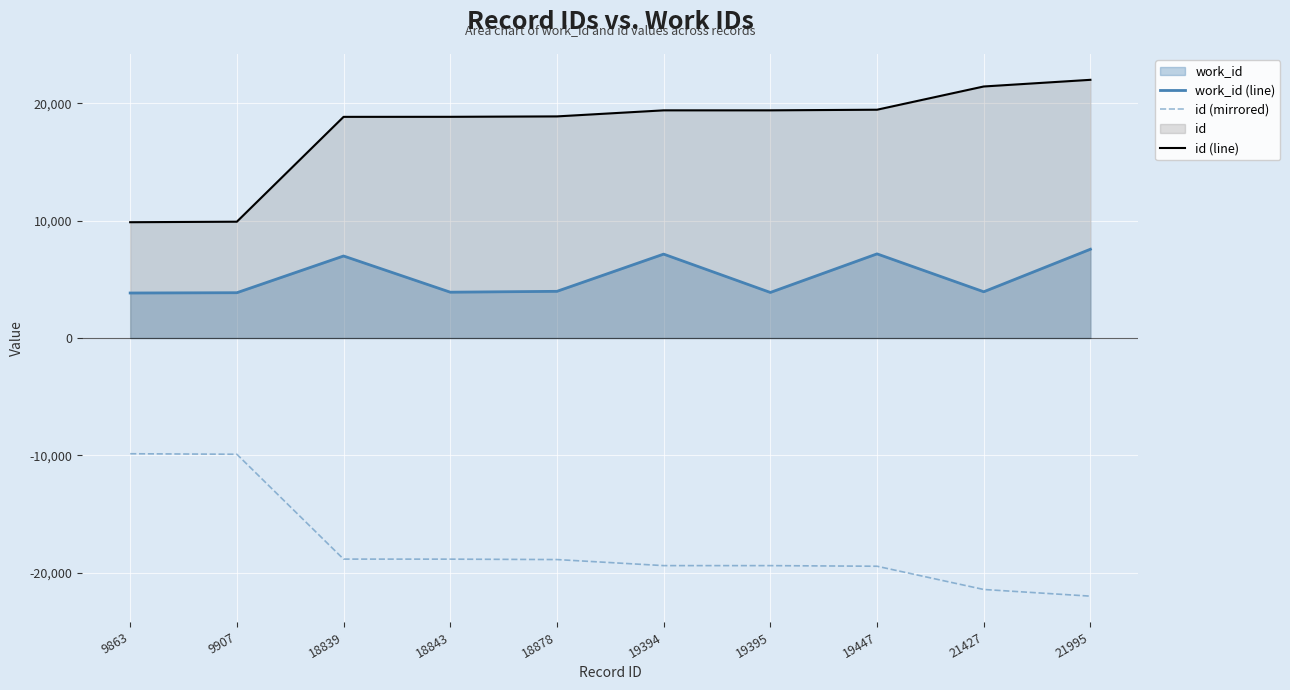

How many values in the id (mirrored) series are below -18878?

5